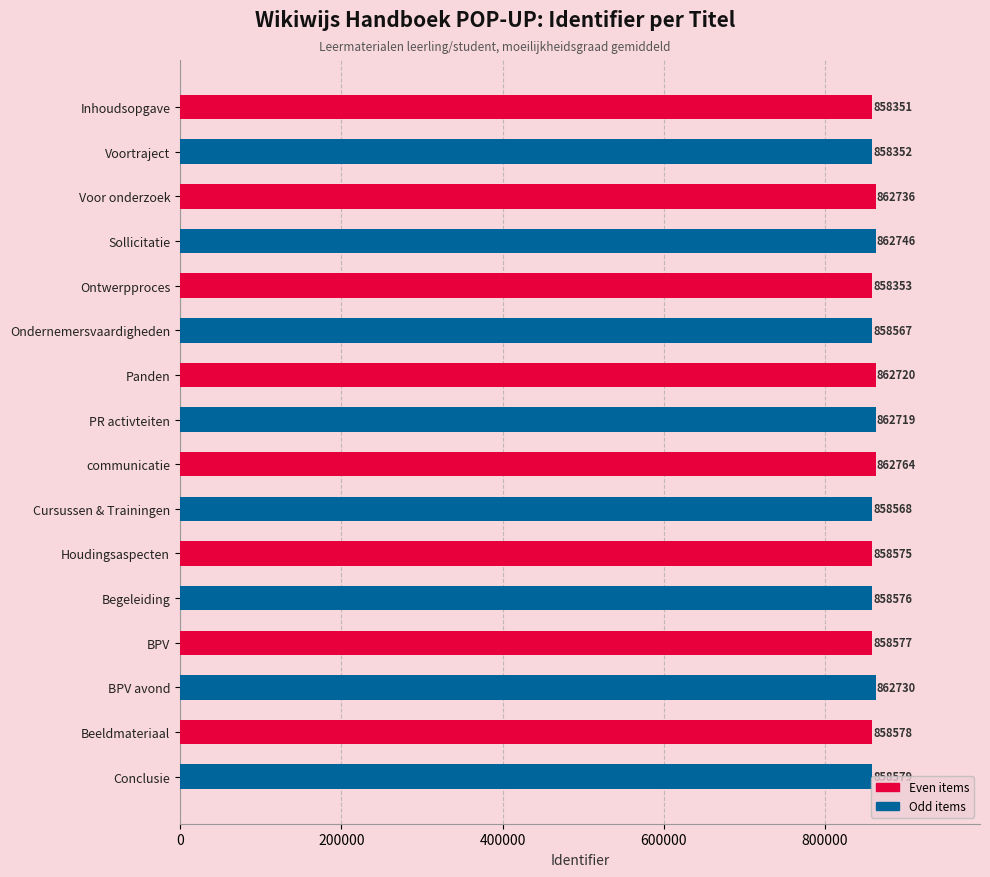

Which label corresponds to the largest value in the chart?

communicatie